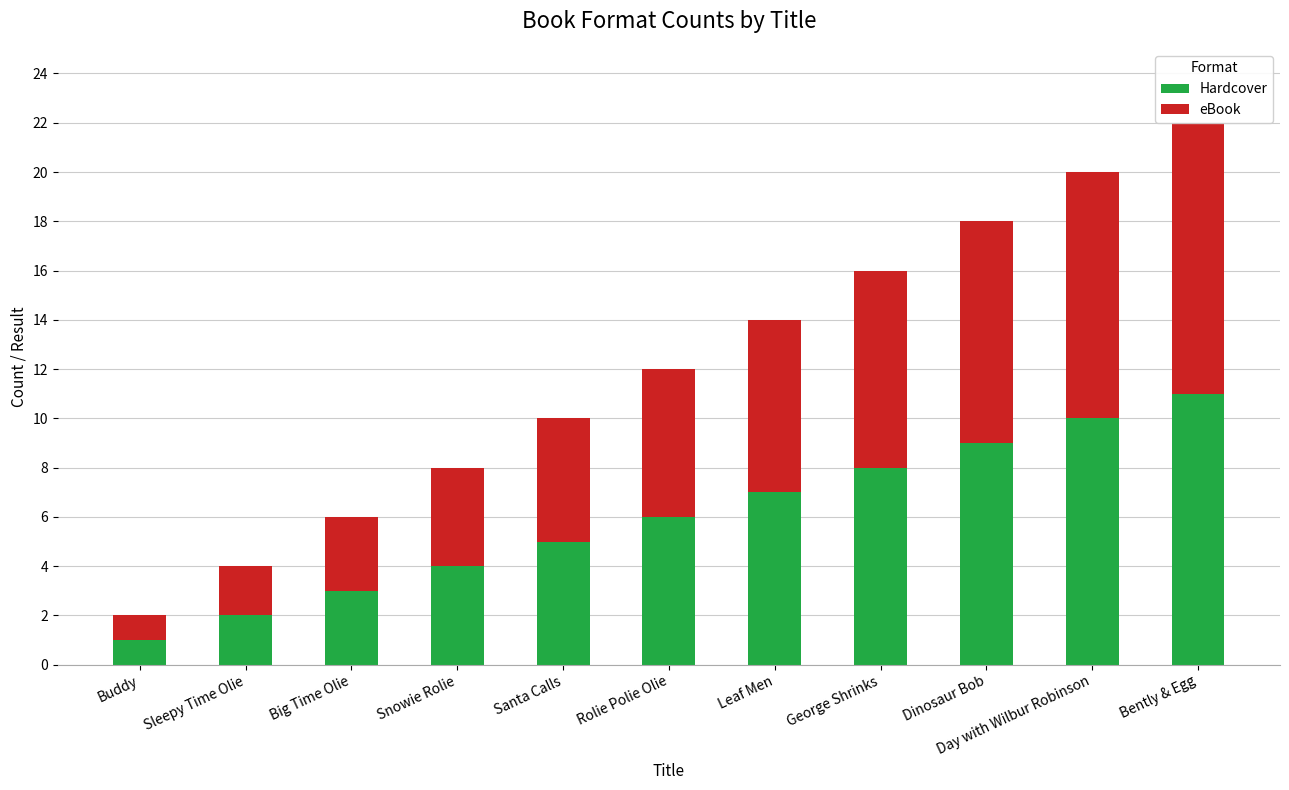

Which series has the largest total across all categories?

Hardcover